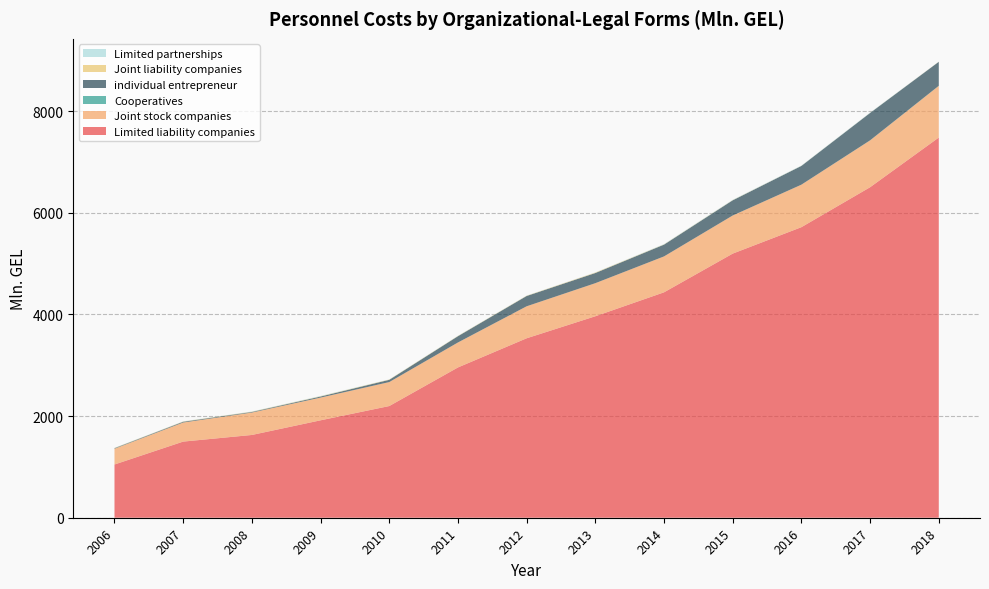

Reading left to right, what are all the values shown in this chart?

Limited liability companies: 1047.2	1497.7	1628.2	1916.4	2196.9	2956.3	3530.1	3963.2	4434.2	5195.6	5715.5	6501.3	7478.9
Joint stock companies: 309.8	375.4	440.8	446.6	471.6	490.7	629.3	650.6	706.2	749.4	836.0	921.2	1016.1
Cooperatives: 1.2	0.4	0.5	0.5	0.2	0.8	0.1	0.1	0.2	0.6	0.5	1.9	2.2
individual entrepreneur: 9.3	14.3	11.1	20.5	44.2	123.0	202.2	200.0	231.7	298.6	368.7	538.2	471.0
Joint liability companies: 4.7	4.9	5.3	6.4	5.7	5.1	5.3	8.5	4.6	4.1	2.1	1.8	2.3
Limited partnerships: 2.5	3.2	3.6	5.4	2.2	2.9	2.7	2.7	6.1	5.6	5.1	5.2	1.1